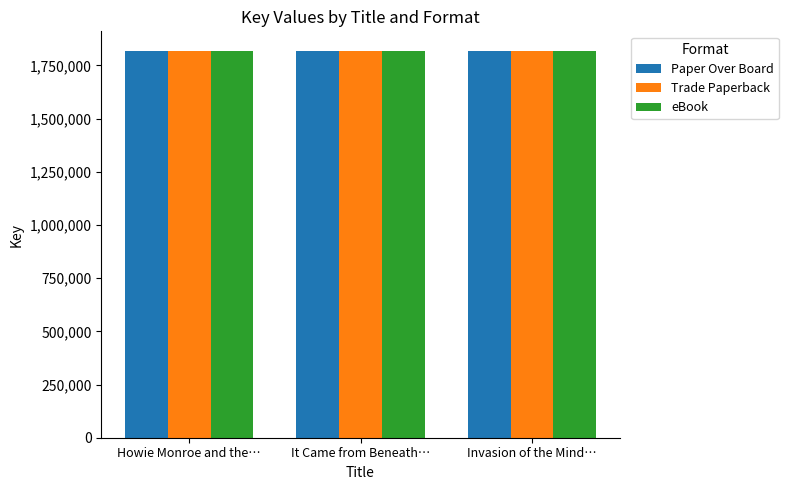

What is the total value across all series at Howie Monroe and the…?

5457315